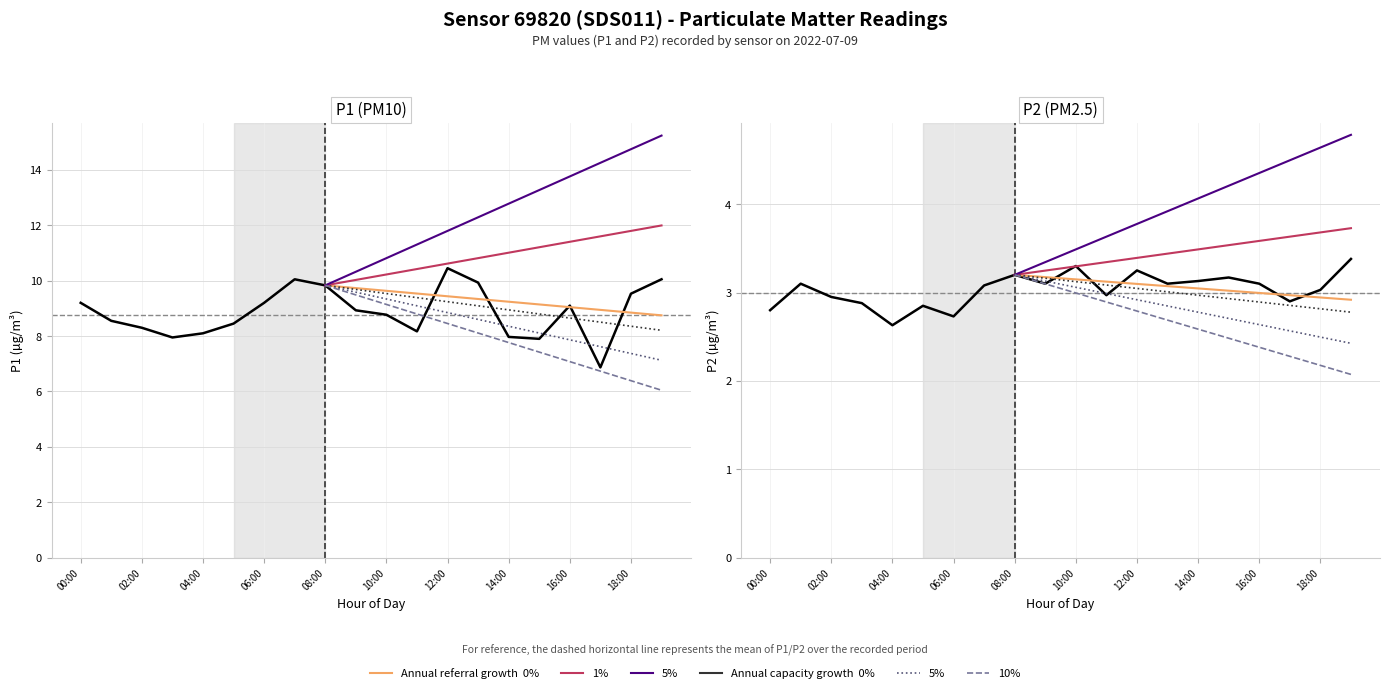

Reading right to left, what are all the values shown in this chart?

P1: 19:00=10.1	18:00=9.5	17:00=6.9	16:00=9.1	15:00=7.9	14:00=8.0	13:00=9.9	12:00=10.4	11:00=8.2	10:00=8.8	09:00=8.9	08:00=9.8	07:00=10.1	06:00=9.2	05:00=8.4	04:00=8.1	03:00=8.0	02:00=8.3	01:00=8.6	00:00=9.2
P2: 19:00=3.4	18:00=3.0	17:00=2.9	16:00=3.1	15:00=3.2	14:00=3.1	13:00=3.1	12:00=3.2	11:00=3.0	10:00=3.3	09:00=3.1	08:00=3.2	07:00=3.1	06:00=2.7	05:00=2.9	04:00=2.6	03:00=2.9	02:00=3.0	01:00=3.1	00:00=2.8